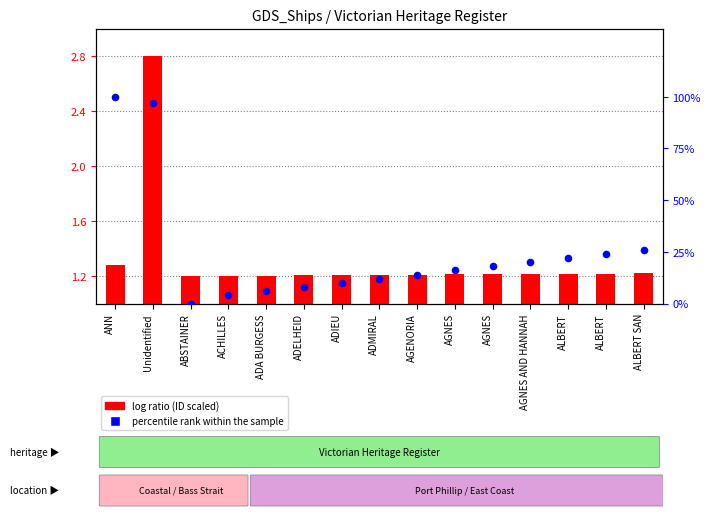

Which series has the largest total across all categories?

percentile rank within the sample